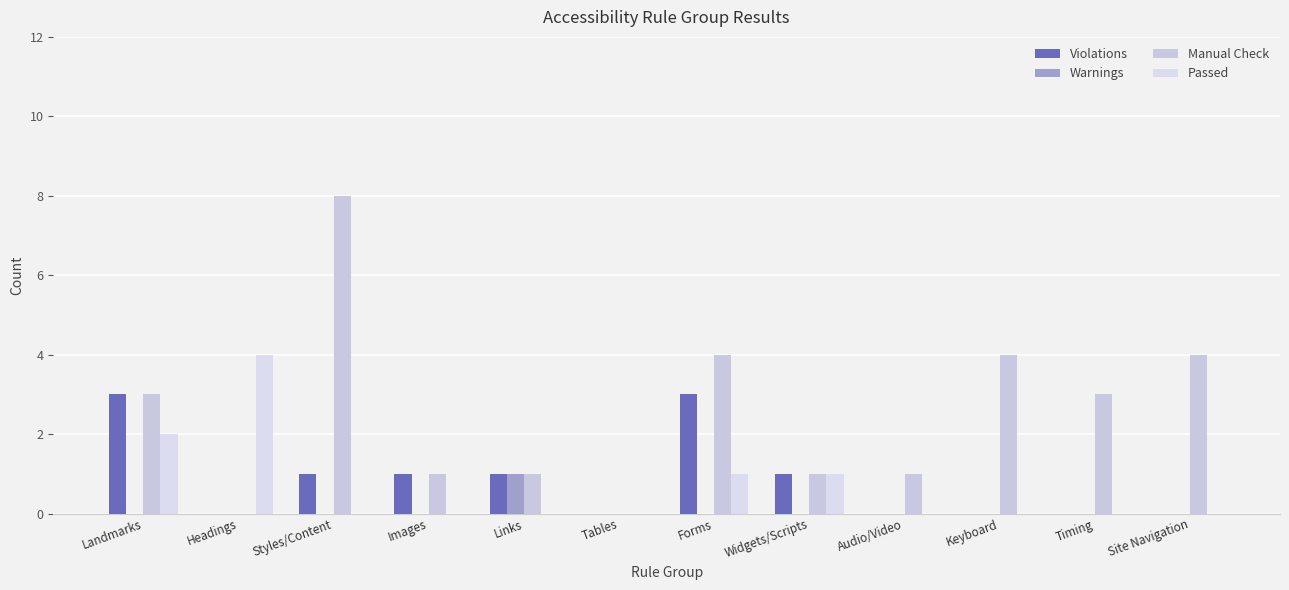

What is the total value across all series at Keyboard?

4